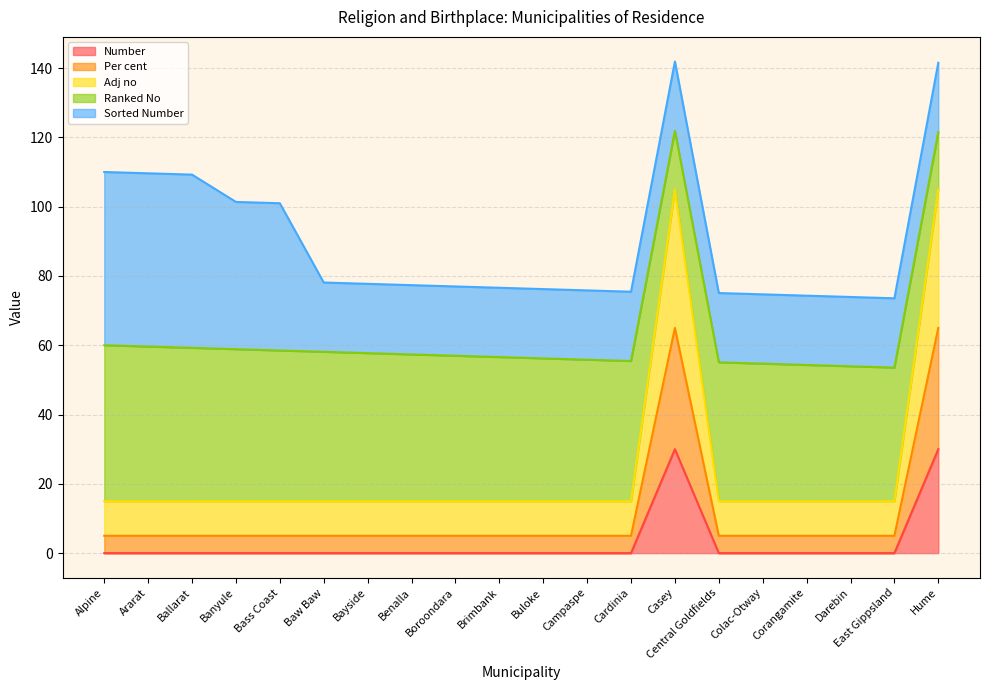

What are all the series names shown in the legend?

Number, Per cent, Adj no, Ranked No, Sorted Number